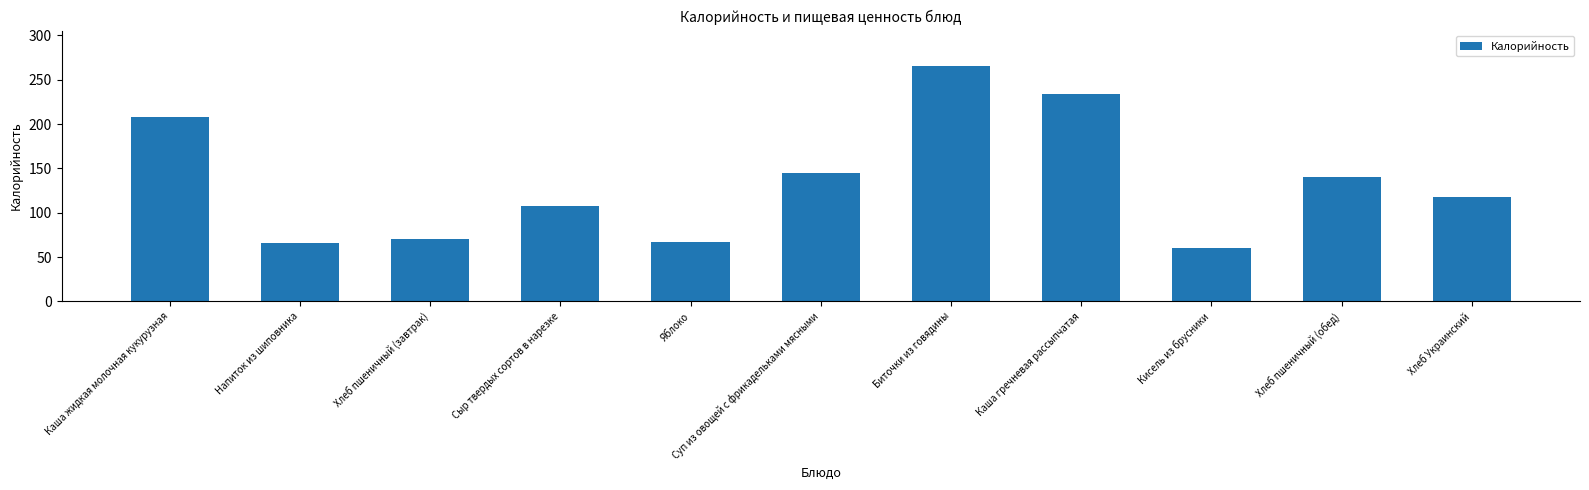

At which category does the chart reach its peak across all series?

Биточки из говядины